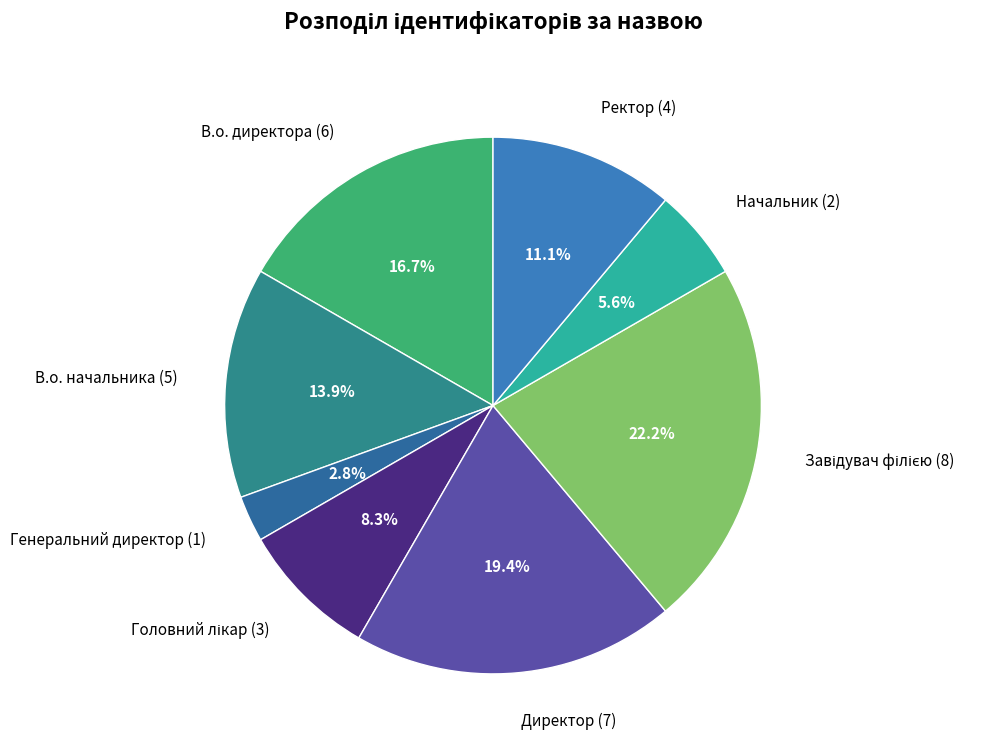

Which category has the smallest portion of the pie?

Генеральний директор